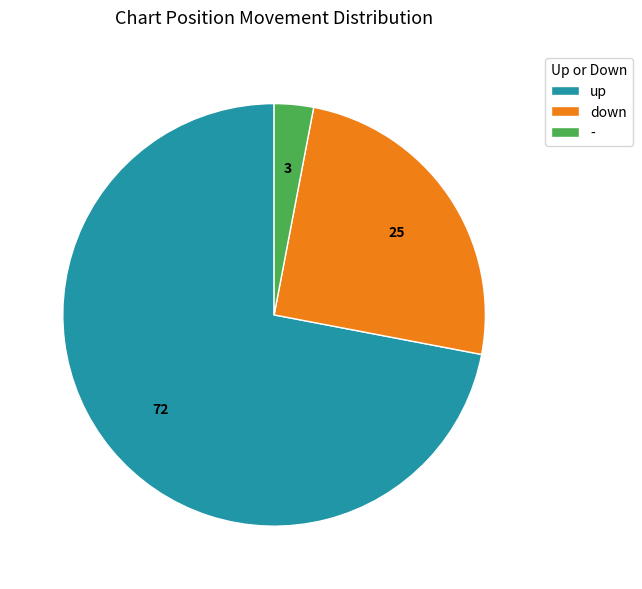

Do up and - together represent more than half of the pie?

Yes